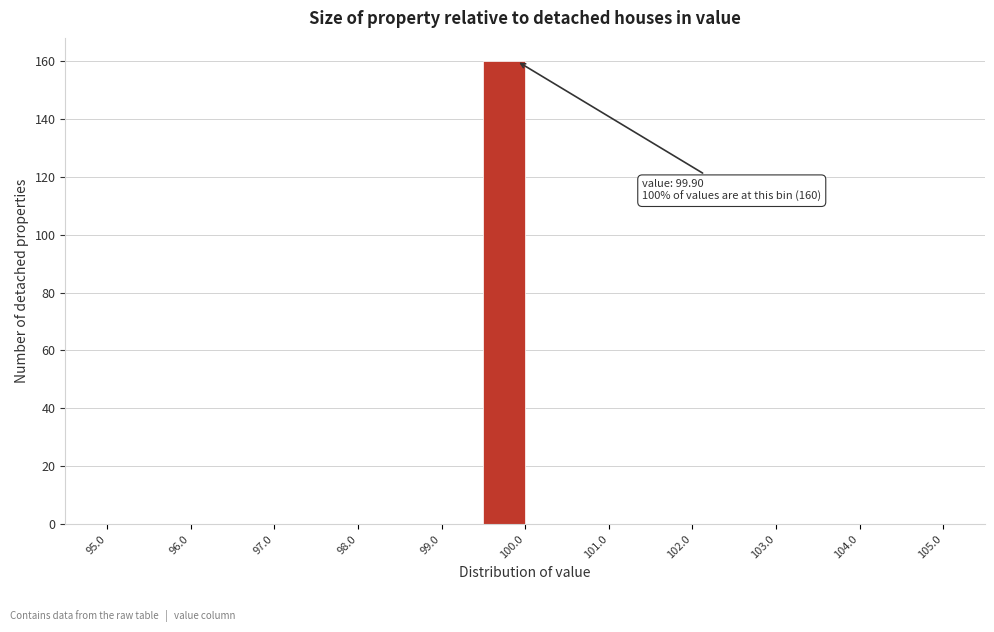

Which range on the x-axis has the tallest bar?

99.5 to 100.0